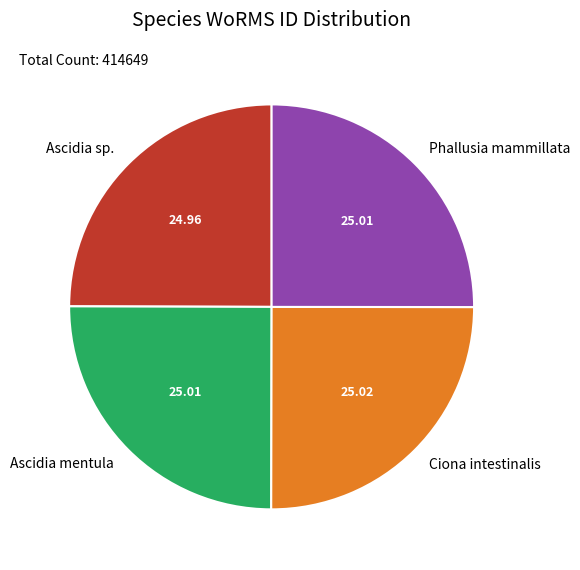

Does any single category account for the majority?

No